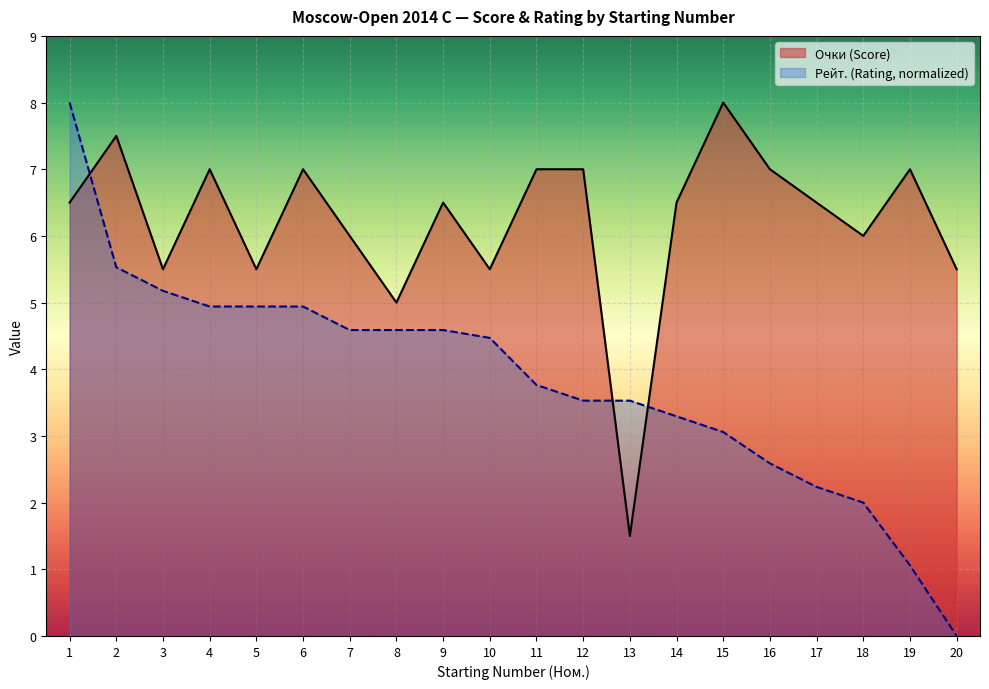

Reading left to right, transcribe all the data shown in this chart.

Очки: 6.5	7.5	5.5	7.0	5.5	7.0	6.0	5.0	6.5	5.5	7.0	7.0	1.5	6.5	8.0	7.0	6.5	6.0	7.0	5.5
Рейт.: 8.0	5.5	5.2	4.9	4.9	4.9	4.6	4.6	4.6	4.5	3.8	3.5	3.5	3.3	3.1	2.6	2.2	2.0	1.1	0.0